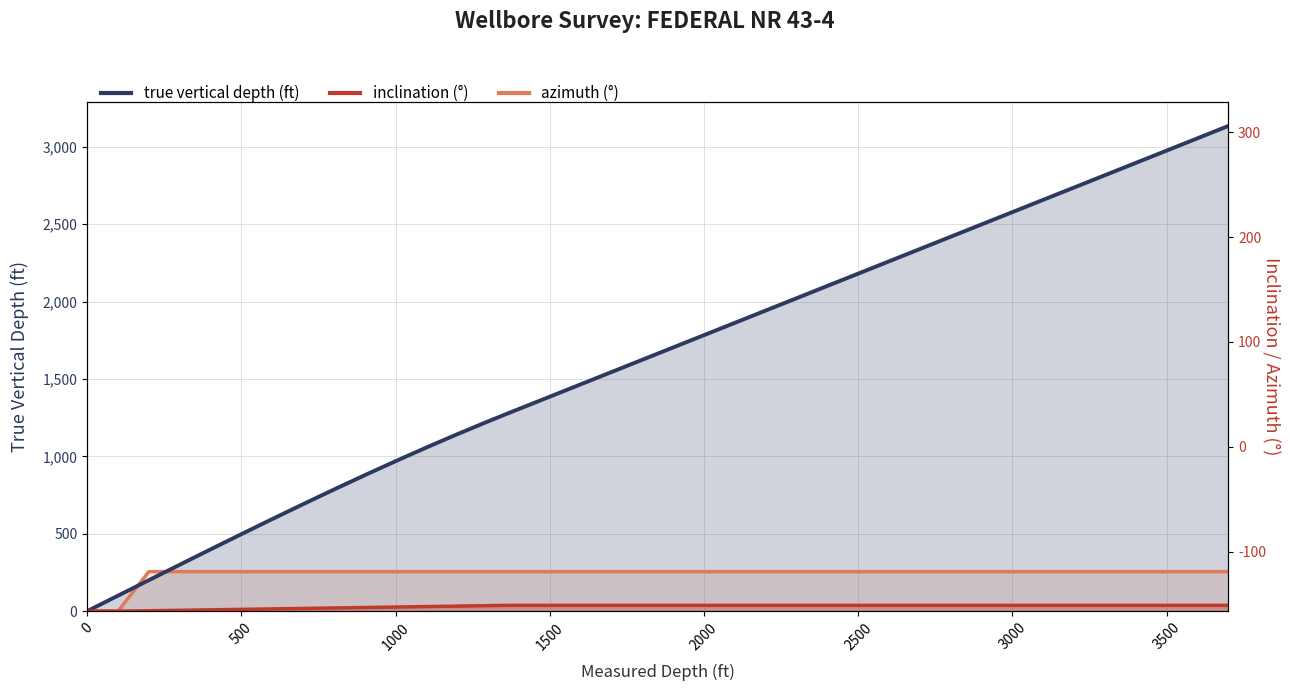

Which series has the largest total across all categories?

true vertical depth (ft)